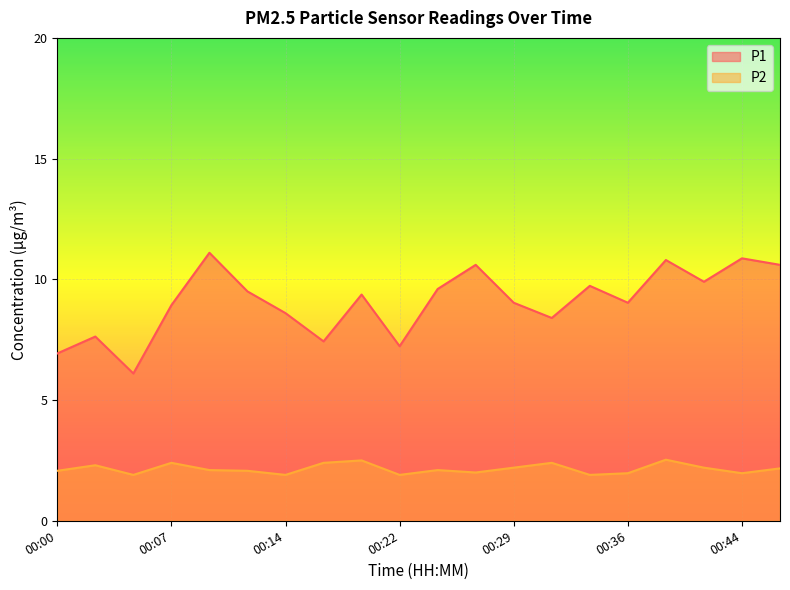

What is the difference between the P1 values at 00:19 and 00:09?

1.7